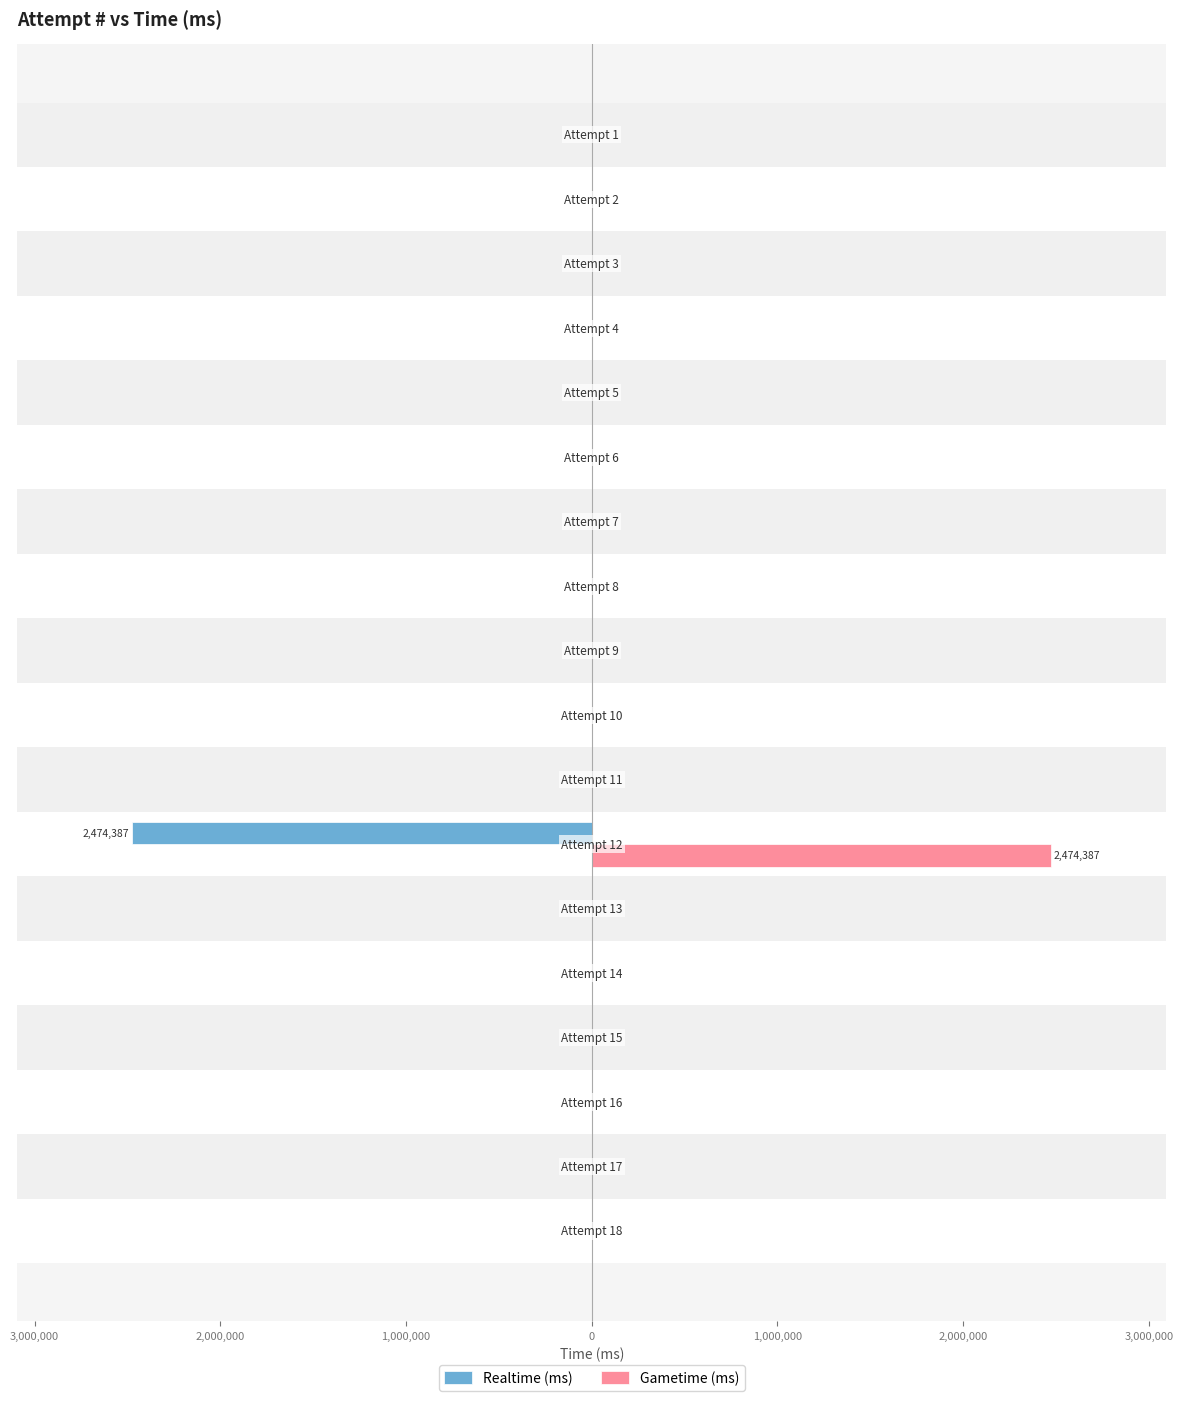

What is the average value of the Realtime (ms) series?

-137466